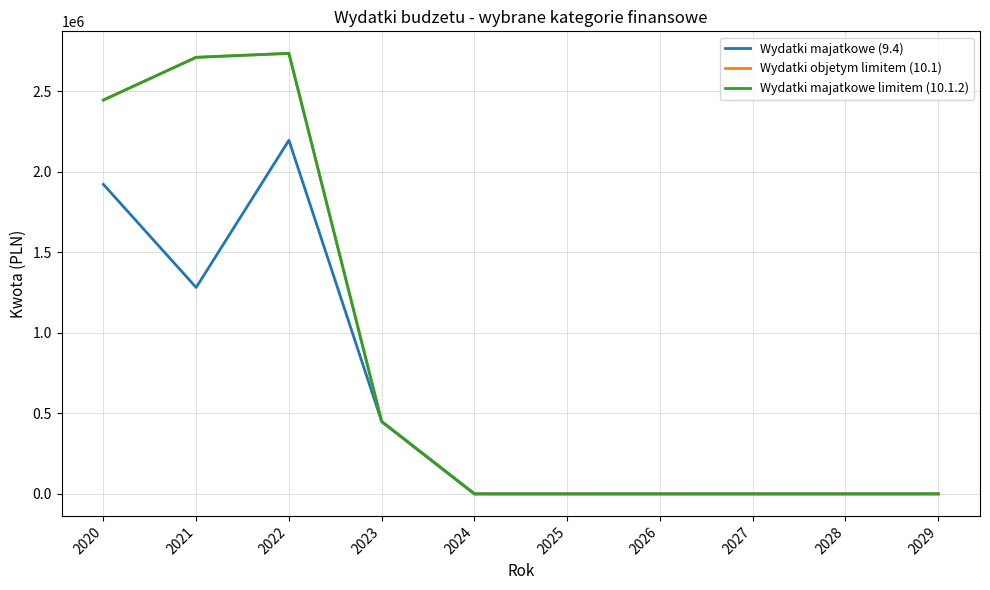

What is the value of the Wydatki objetym limitem (10.1) point at the 4th from the left?

449311